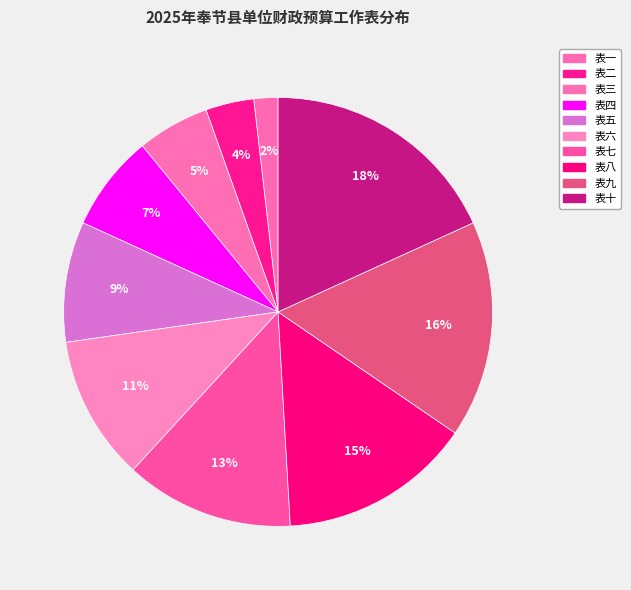

What is the largest slice in the pie chart?

表十